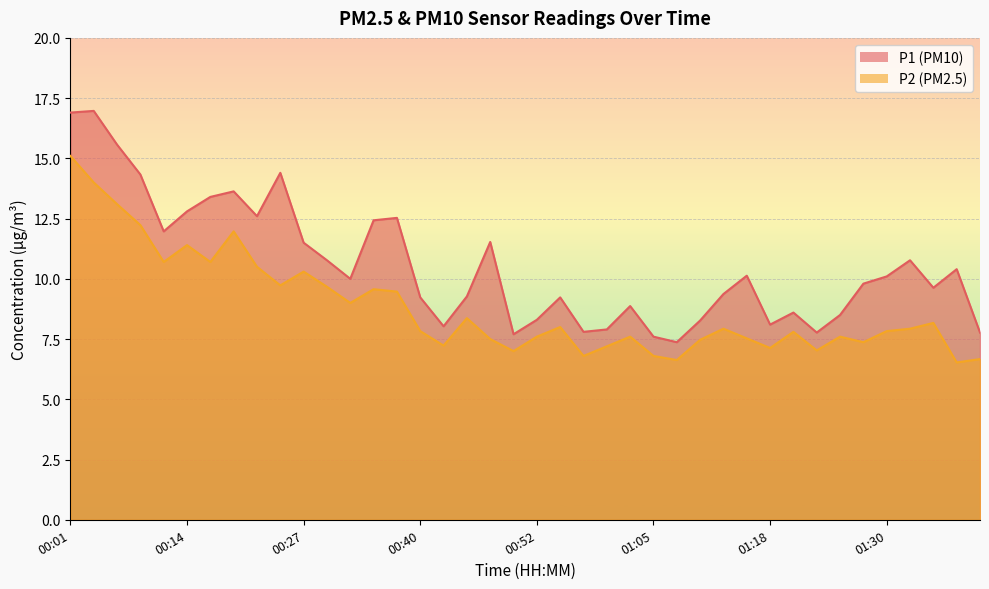

Rank the series by their maximum value, from highest to lowest.

P1, P2